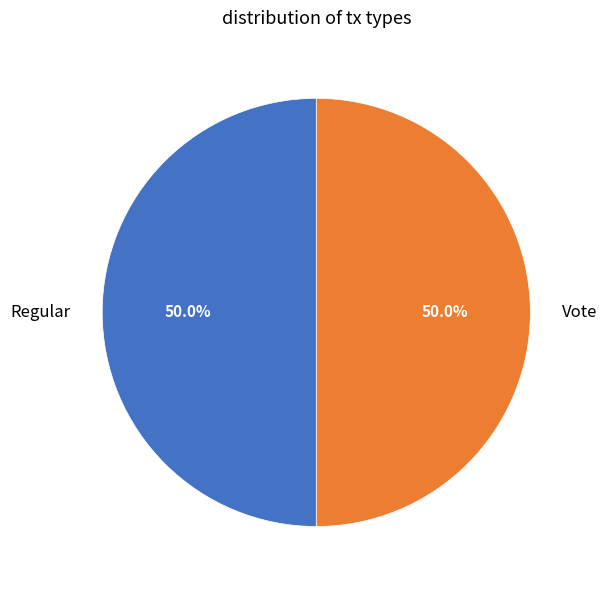

What is the ratio of the value at Regular to the value at Vote?

1.0